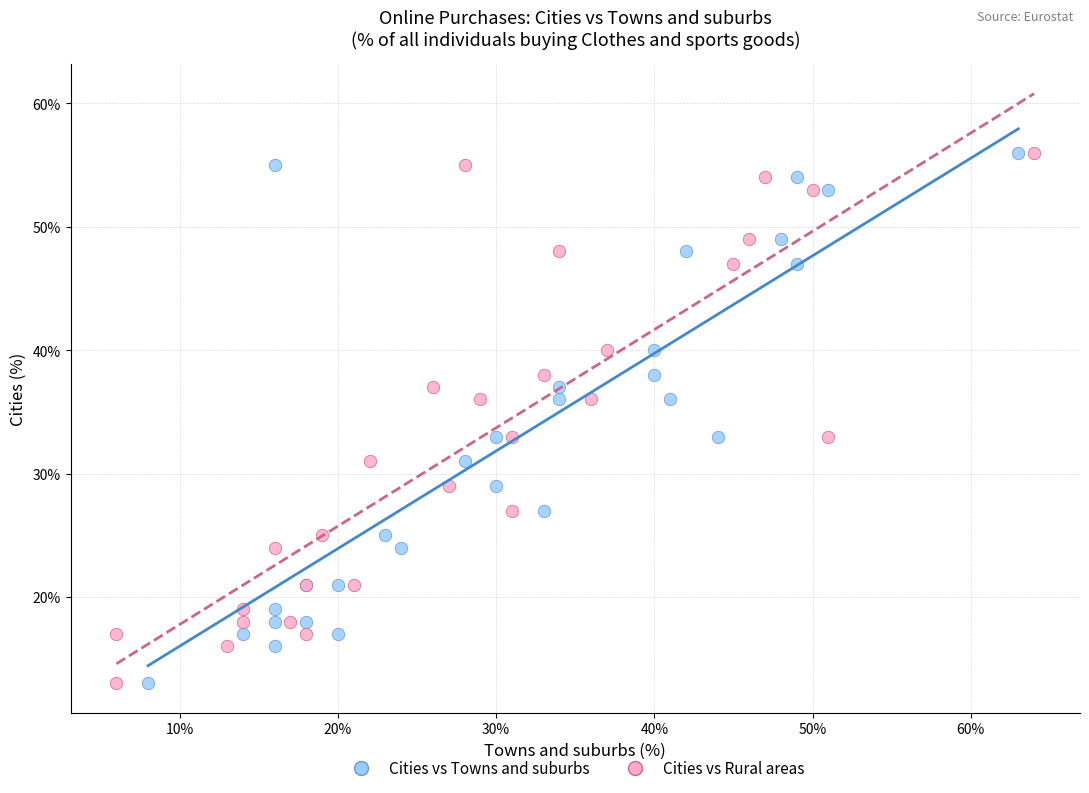

What are all the series names shown in the legend?

Cities vs Towns and suburbs, Cities vs Rural areas